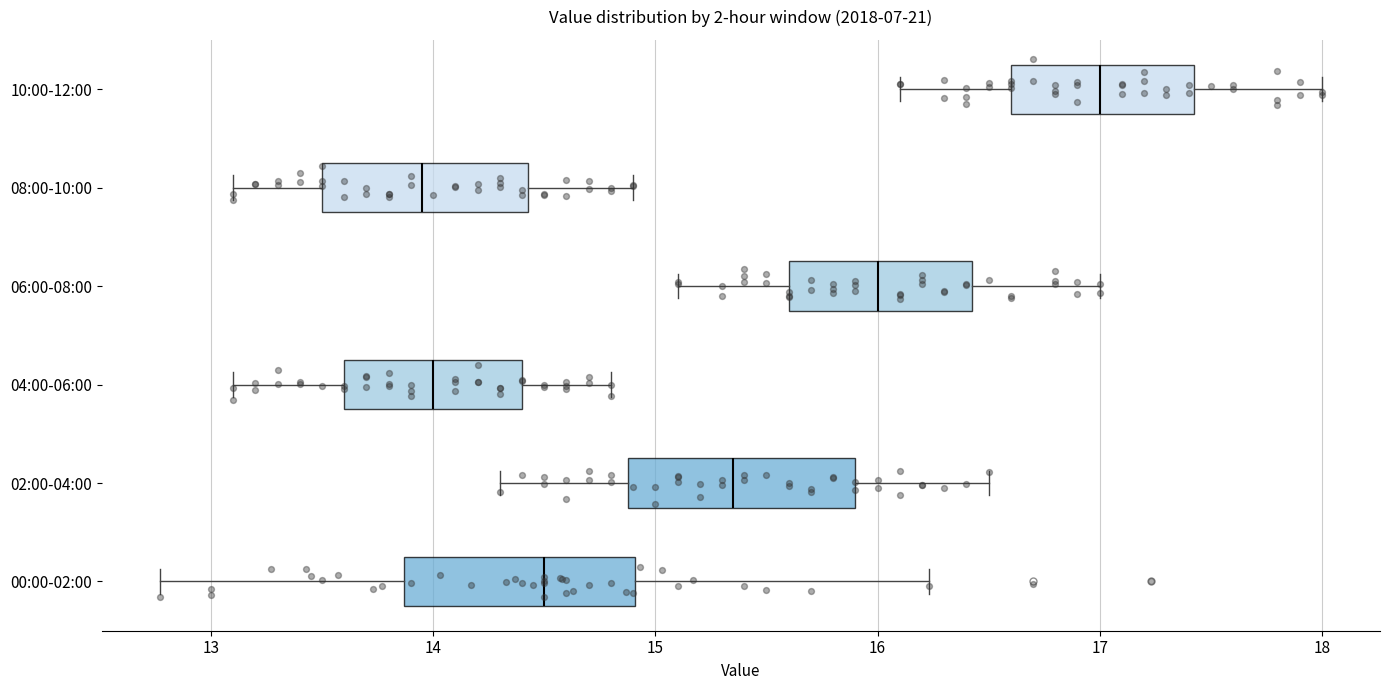

Reading bottom to top, read every box against the x-axis: the position of its median line, the range the box covers, and the ends of its whiskers. The values are not printed on the chart, so give them approximately, as read against the axis.

00:00-02:00: median 14.5, box 13.9 to 14.9, whiskers 12.8 to 16.2
02:00-04:00: median 15.4, box 14.9 to 15.9, whiskers 14.3 to 16.5
04:00-06:00: median 14.0, box 13.6 to 14.4, whiskers 13.1 to 14.8
06:00-08:00: median 16.0, box 15.6 to 16.4, whiskers 15.1 to 17.0
08:00-10:00: median 14.0, box 13.5 to 14.4, whiskers 13.1 to 14.9
10:00-12:00: median 17.0, box 16.6 to 17.4, whiskers 16.1 to 18.0